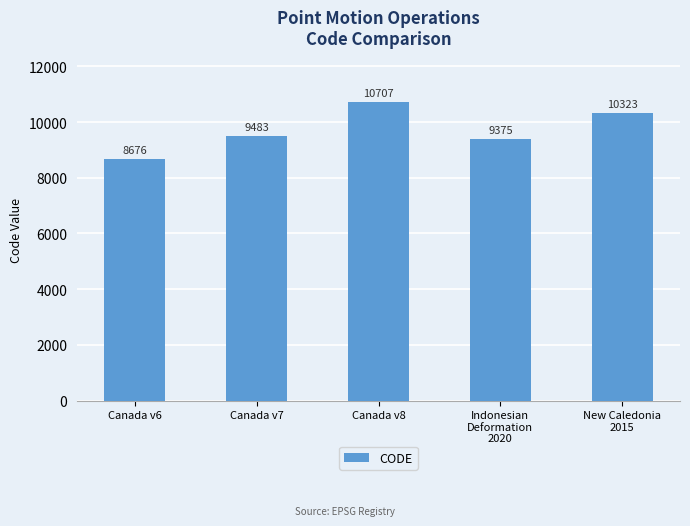

What is the label of the 5th bar from the right?

Canada v6